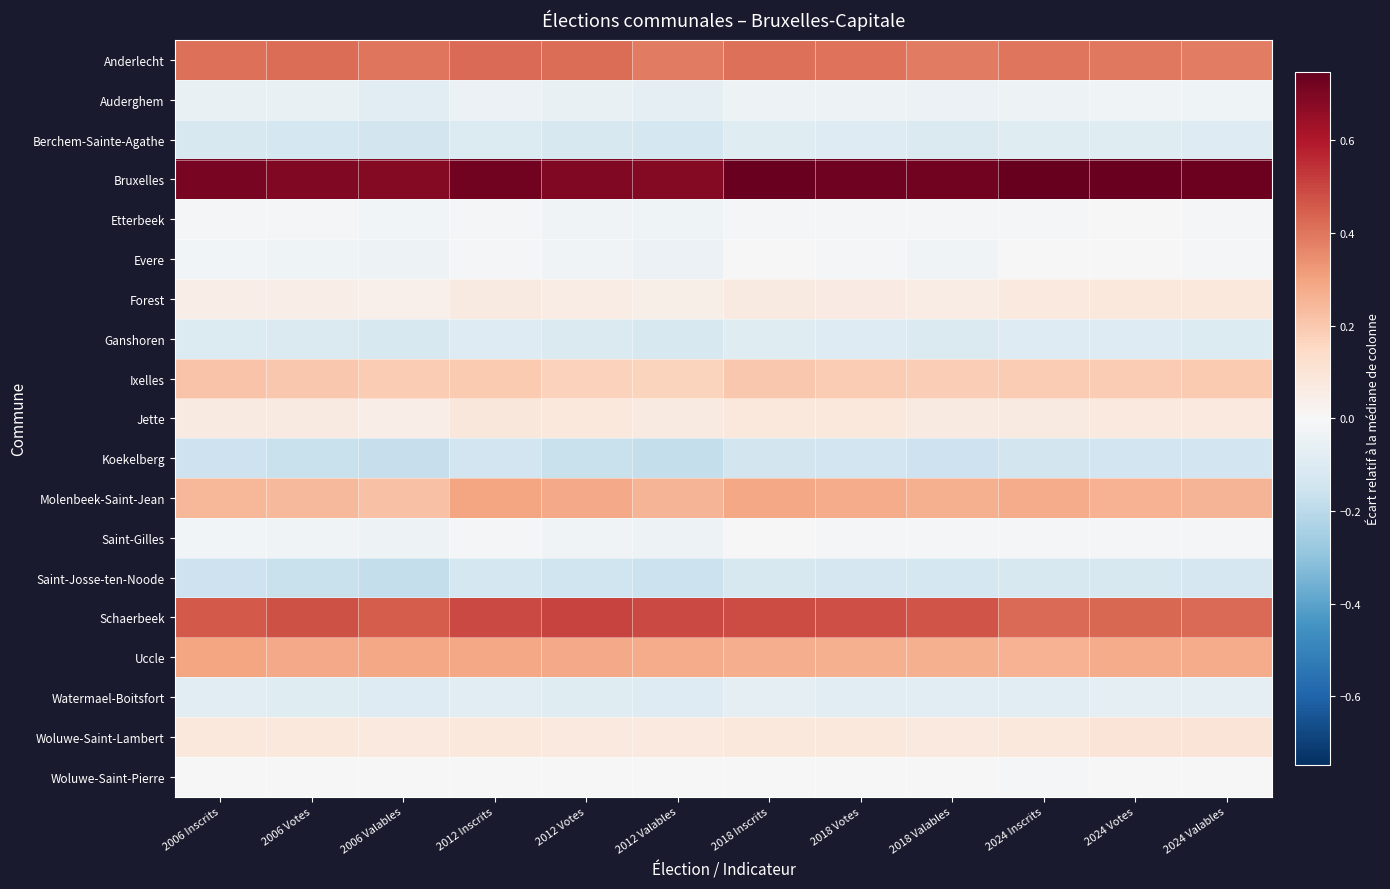

What is the difference between the highest and lowest values at 2012 Valables?

0.9